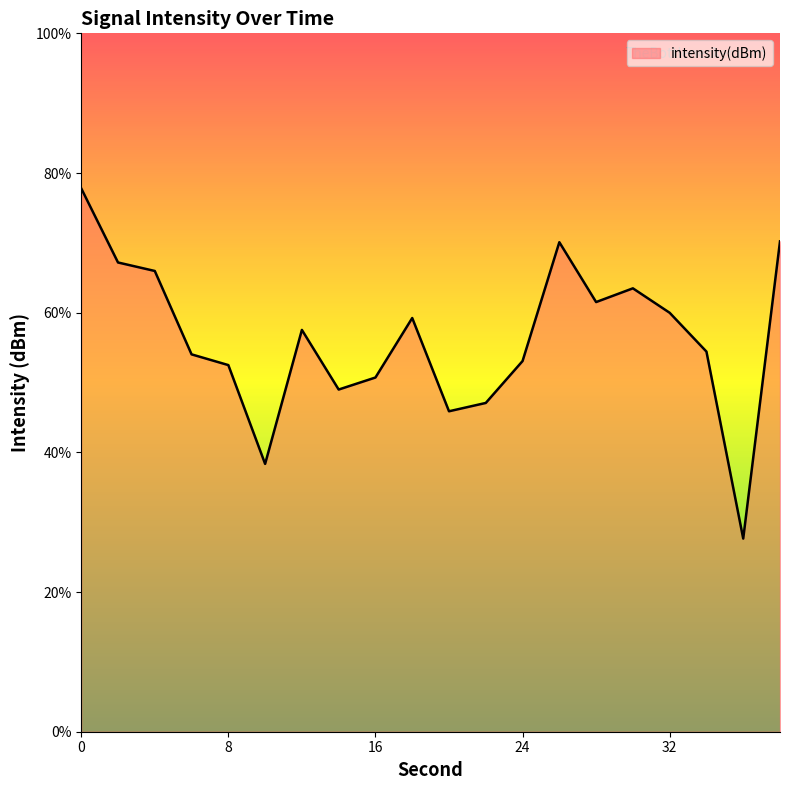

Where is the first local minimum?

10